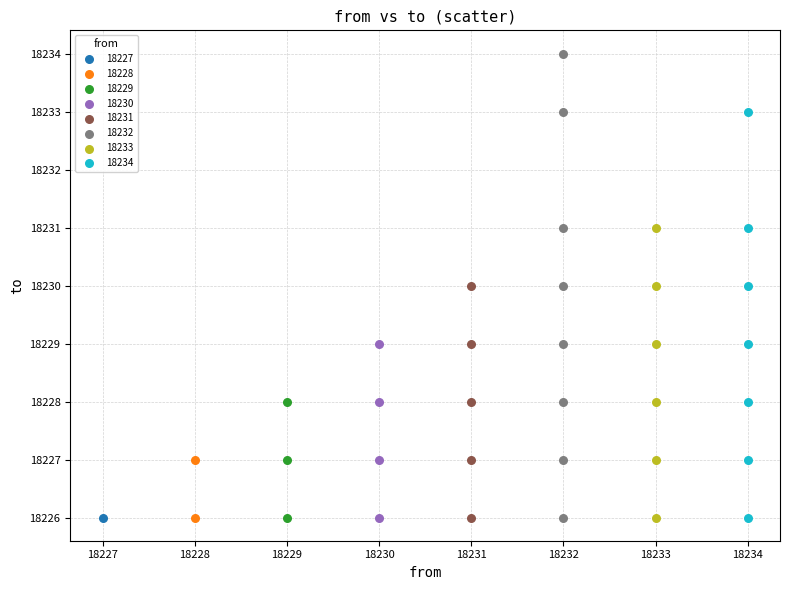

What are all the series names shown in the legend?

18227, 18228, 18229, 18230, 18231, 18232, 18233, 18234